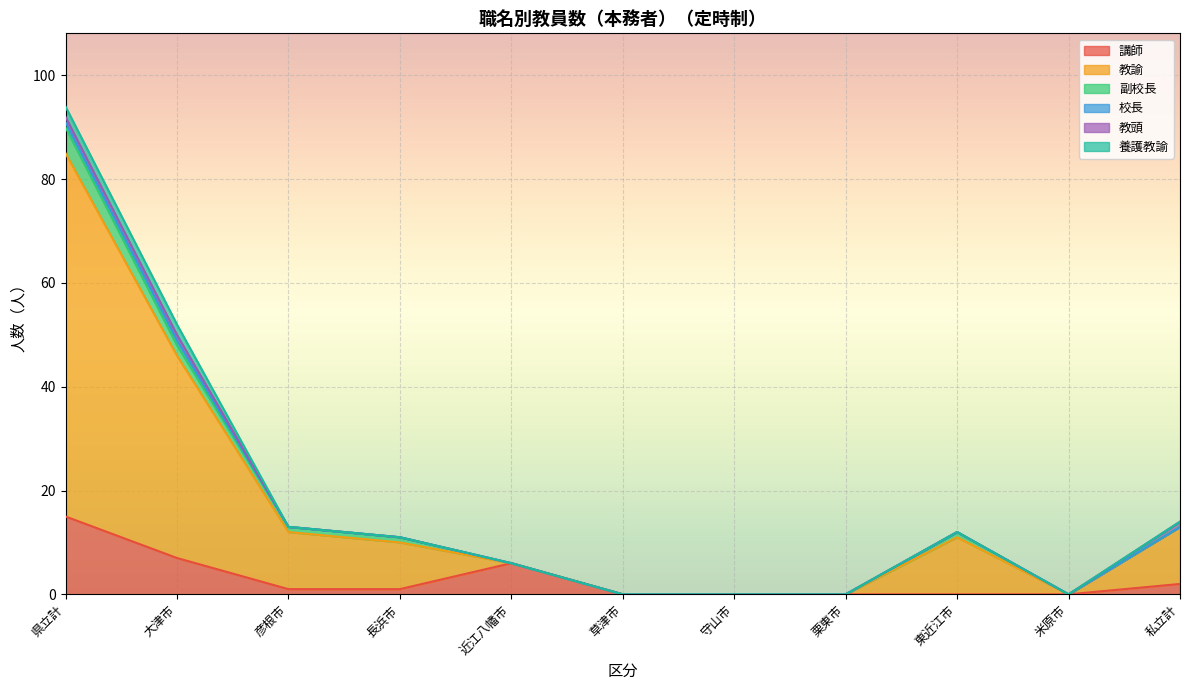

Reading left to right, transcribe all the data shown in this chart.

講師: 15	7	1	1	6	0	0	0	0	0	2
教諭: 70	39	11	9	0	0	0	0	11	0	11
副校長: 5	2	1	1	0	0	0	0	1	0	0
校長: 1	1	0	0	0	0	0	0	0	0	0
教頭: 1	1	0	0	0	0	0	0	0	0	1
養護教諭: 2	2	0	0	0	0	0	0	0	0	0